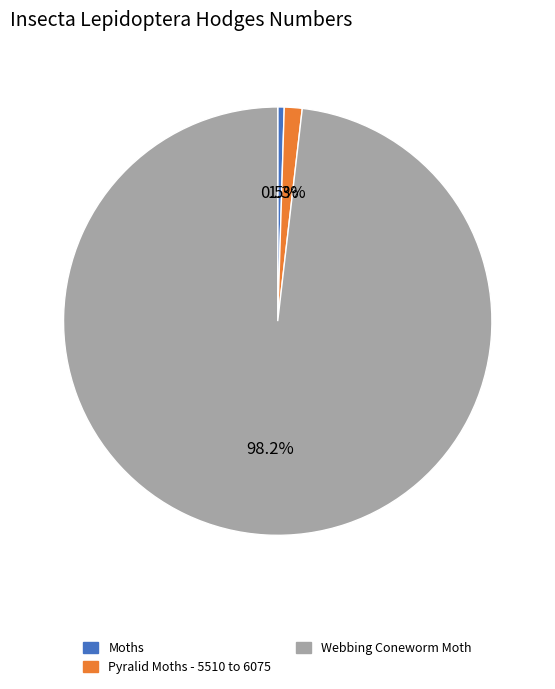

What is the smallest slice in the pie chart?

Moths